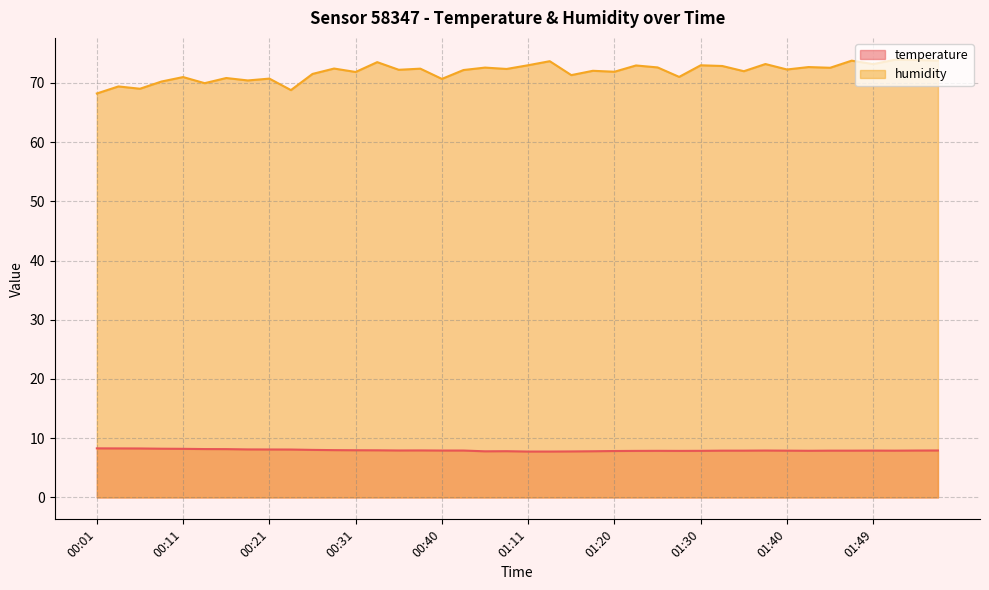

Is it true that temperature equals 3.7 at 01:11?

False